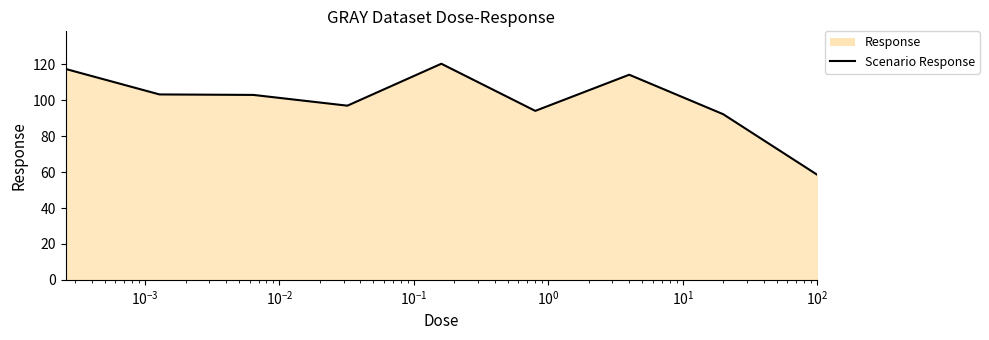

What is the difference between the maximum and minimum values?

61.8